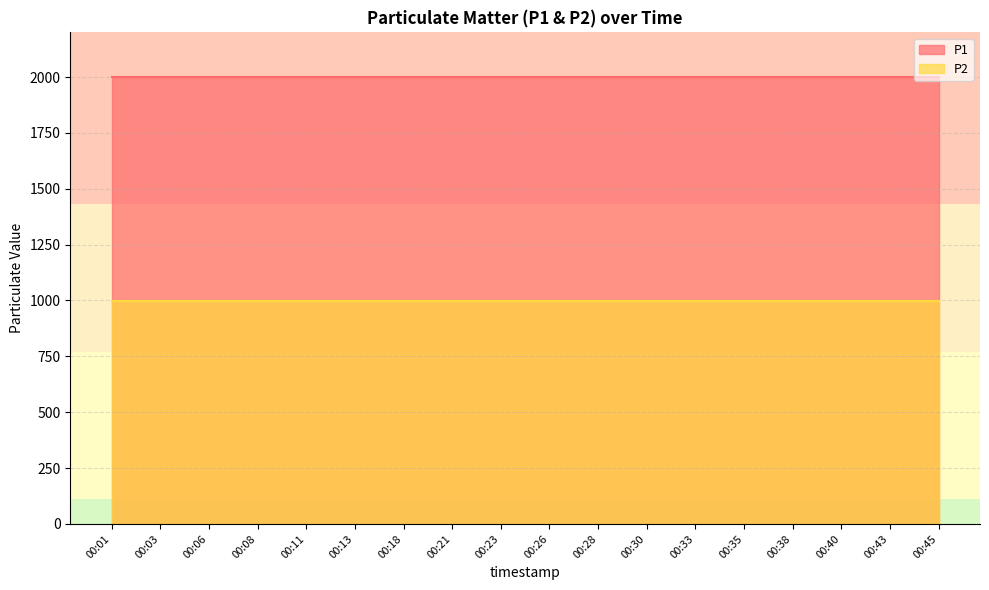

Rank the series by their average value, from lowest to highest.

P2, P1